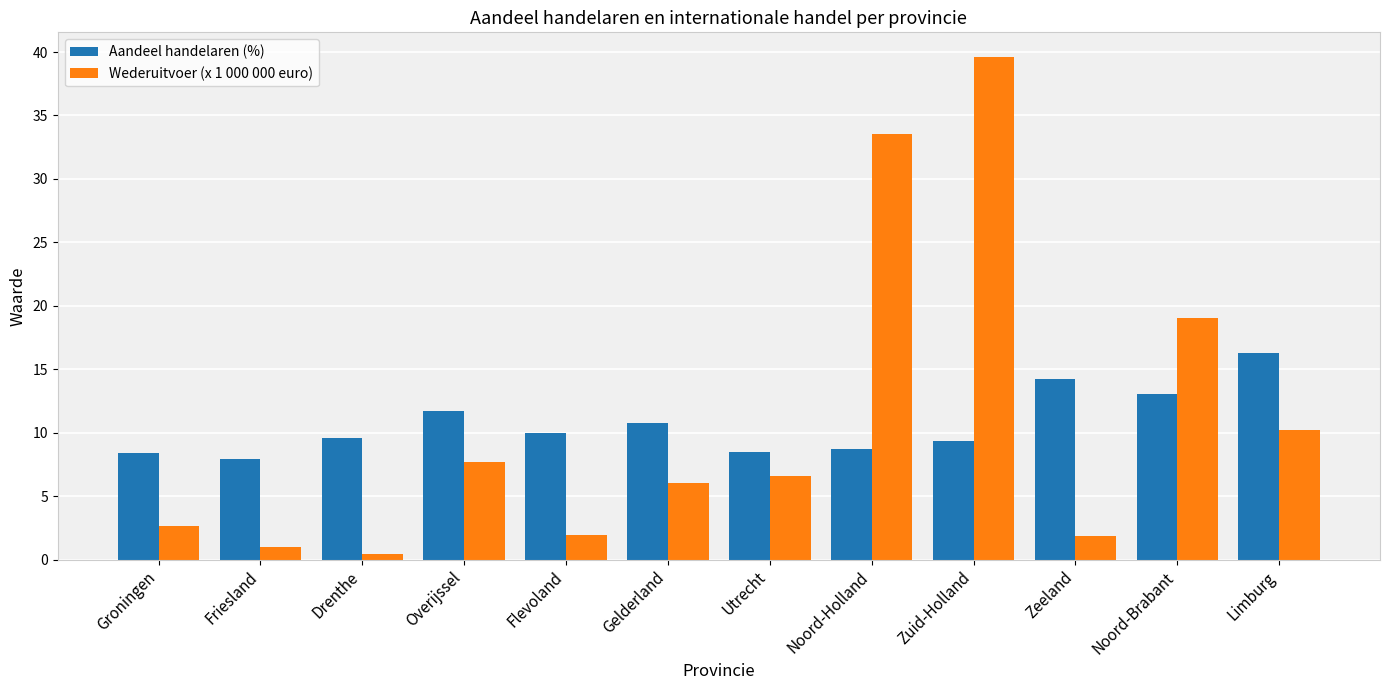

At how many categories does at least one series exceed 21?

2